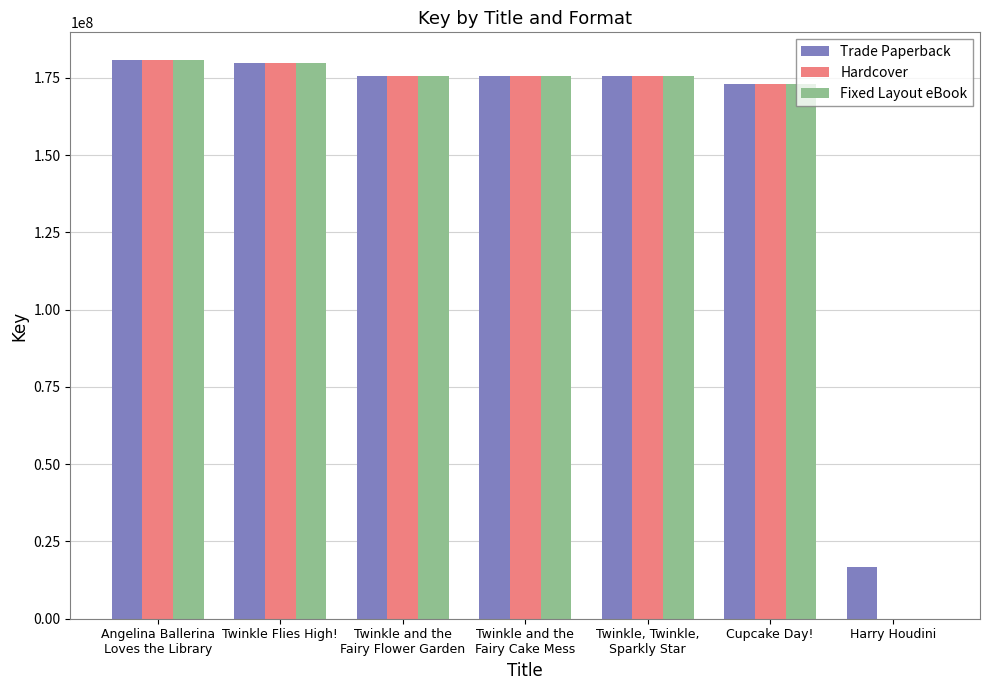

What is the sum of all Trade Paperback values?

1076970718